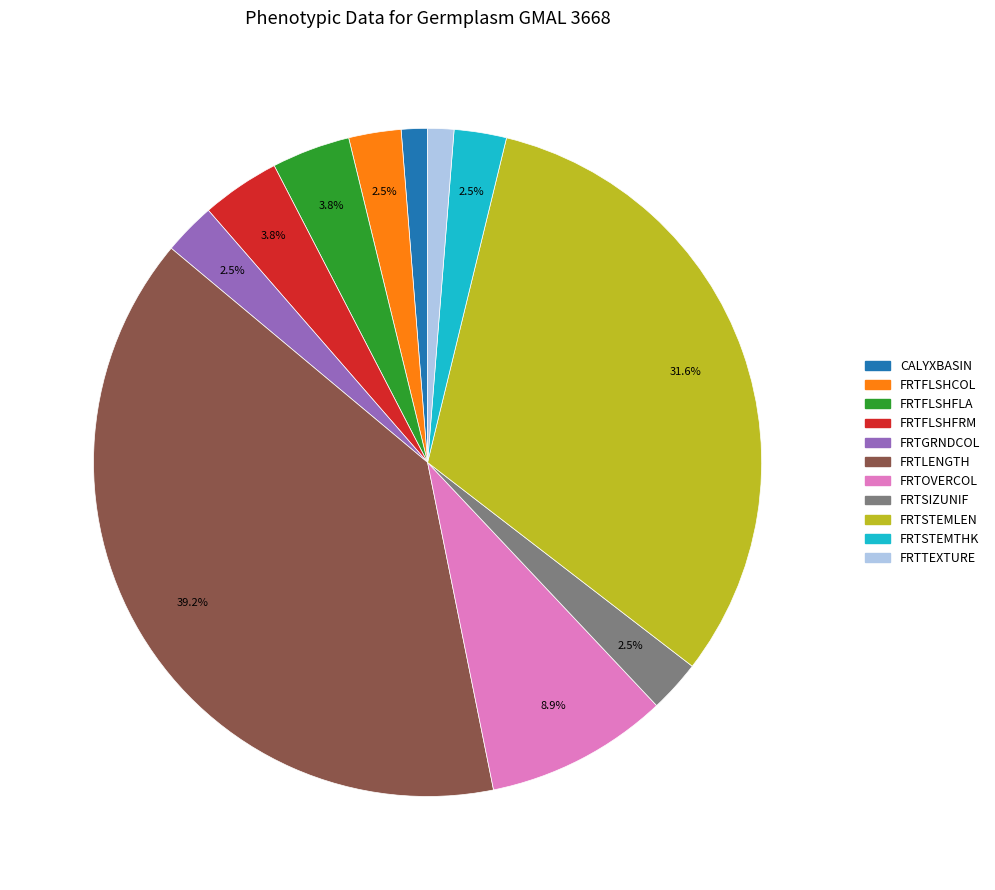

Which category has the biggest portion of the pie?

FRTLENGTH